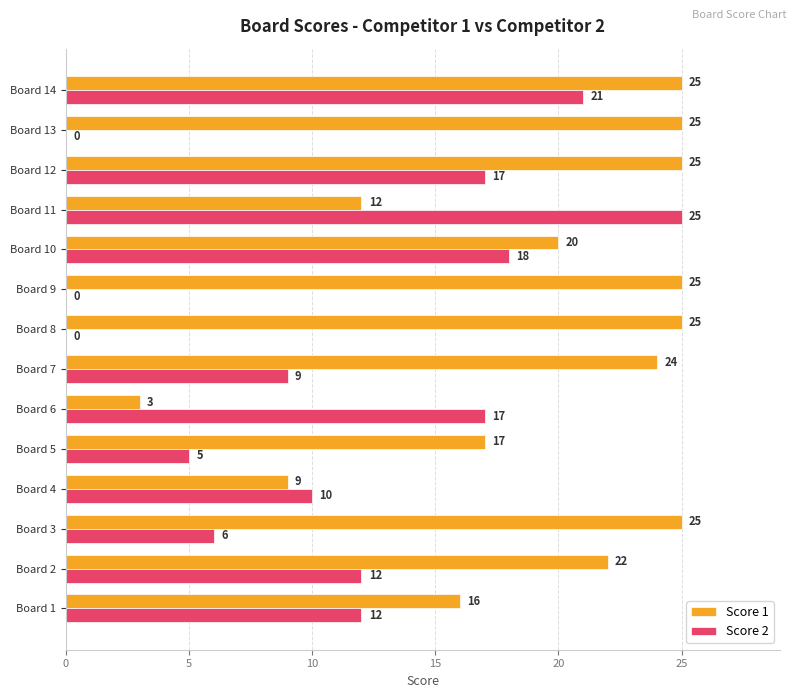

What is the sum of all Score 2 values?

152